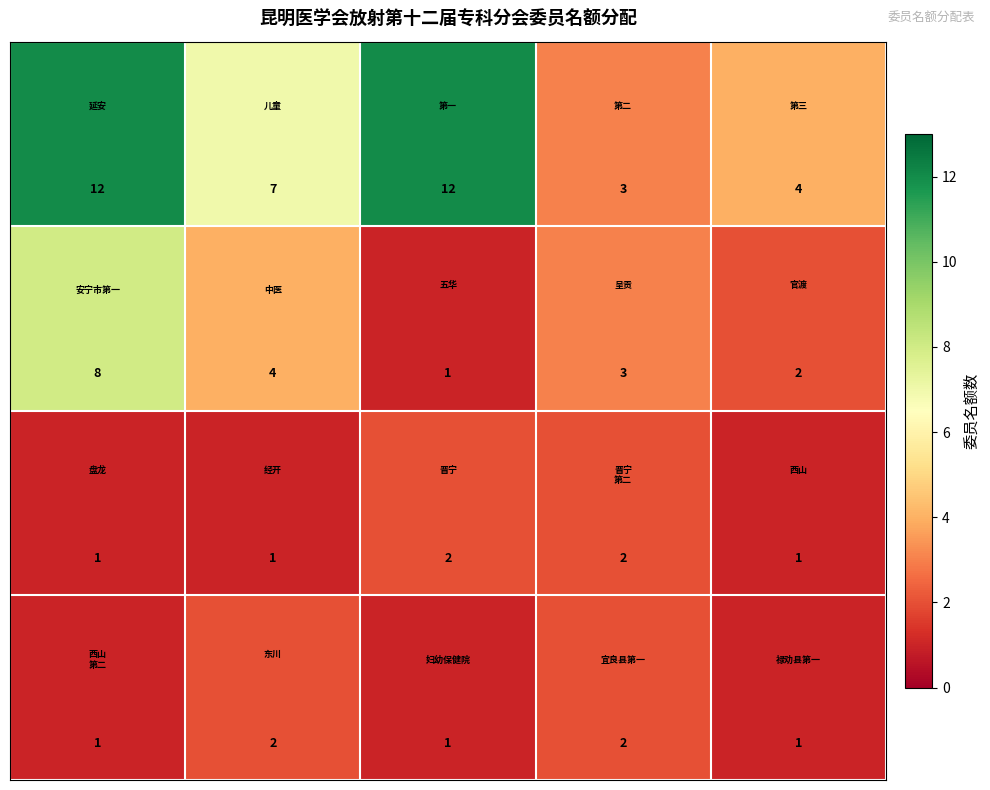

What is the greatest value displayed?

12